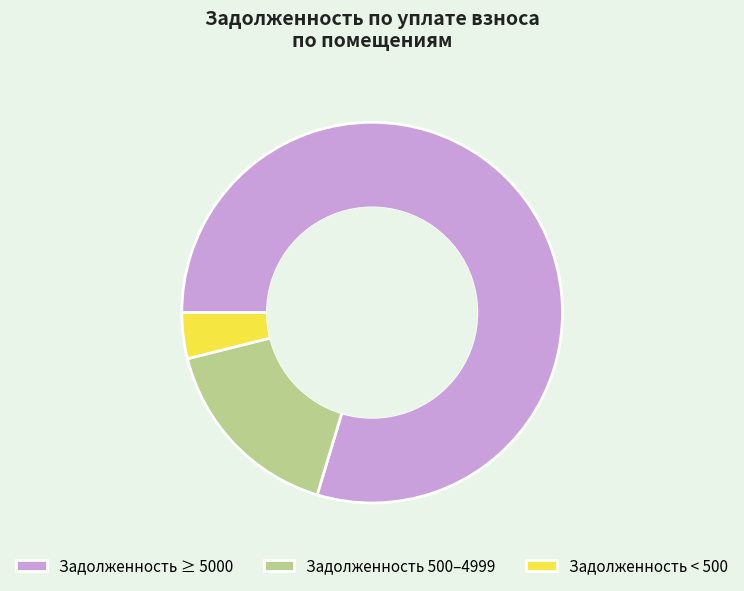

Combined, do Задолженность < 500 and Задолженность 500–4999 account for over 50%?

No